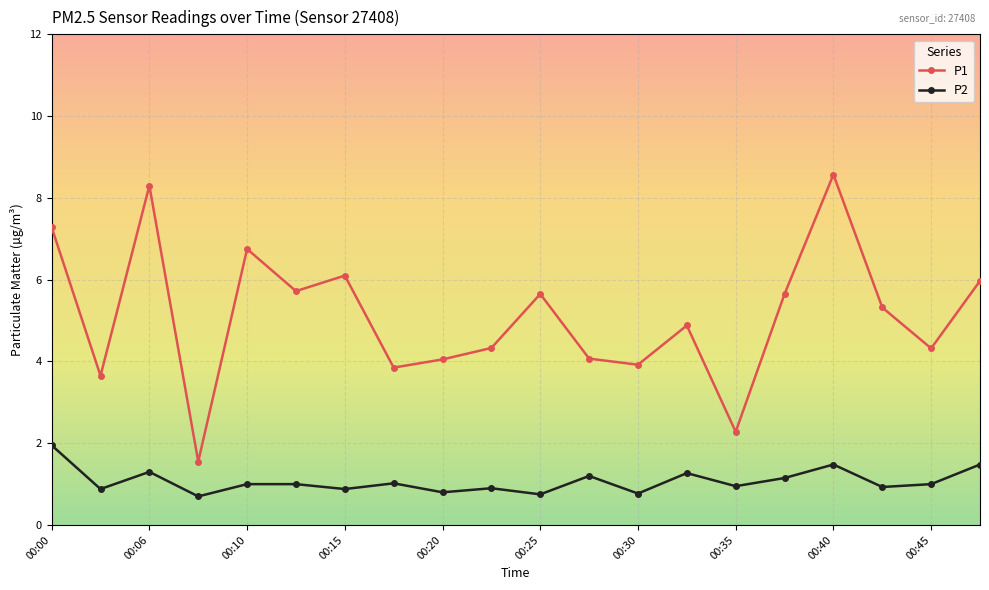

List the series in order of their peak value, lowest first.

P2, P1